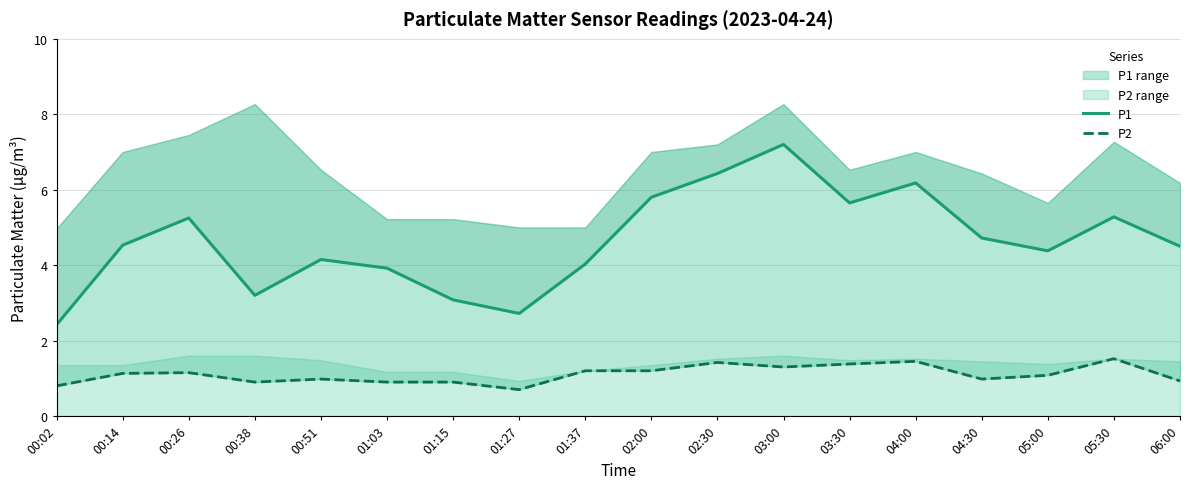

What is the difference between the maximum and minimum values in the P2 series?

0.8